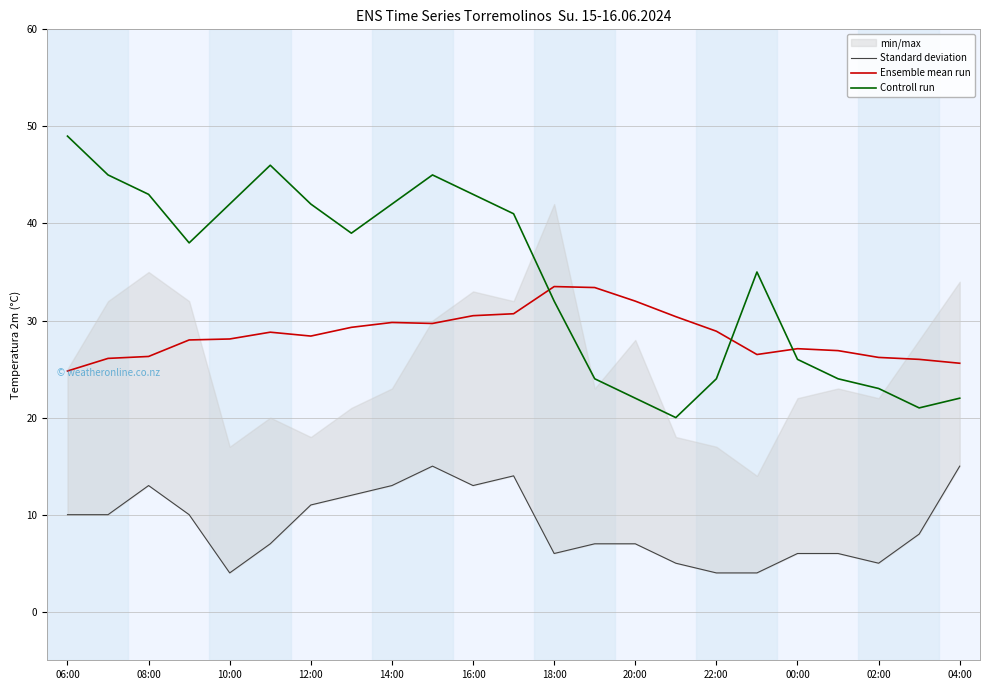

How many lines are shown in the chart?

3